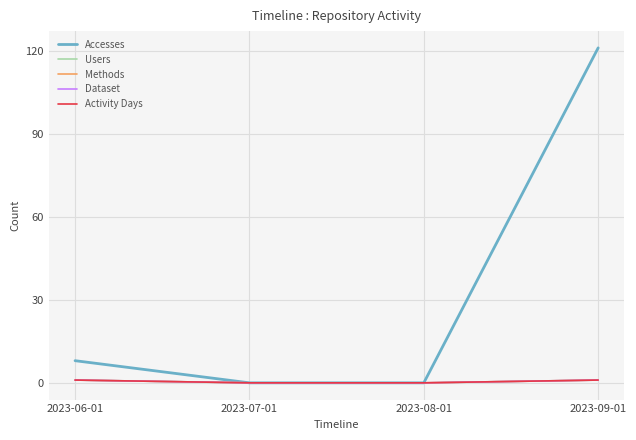

Between 2023-06-01 and 2023-09-01, which series saw the biggest shift?

Accesses